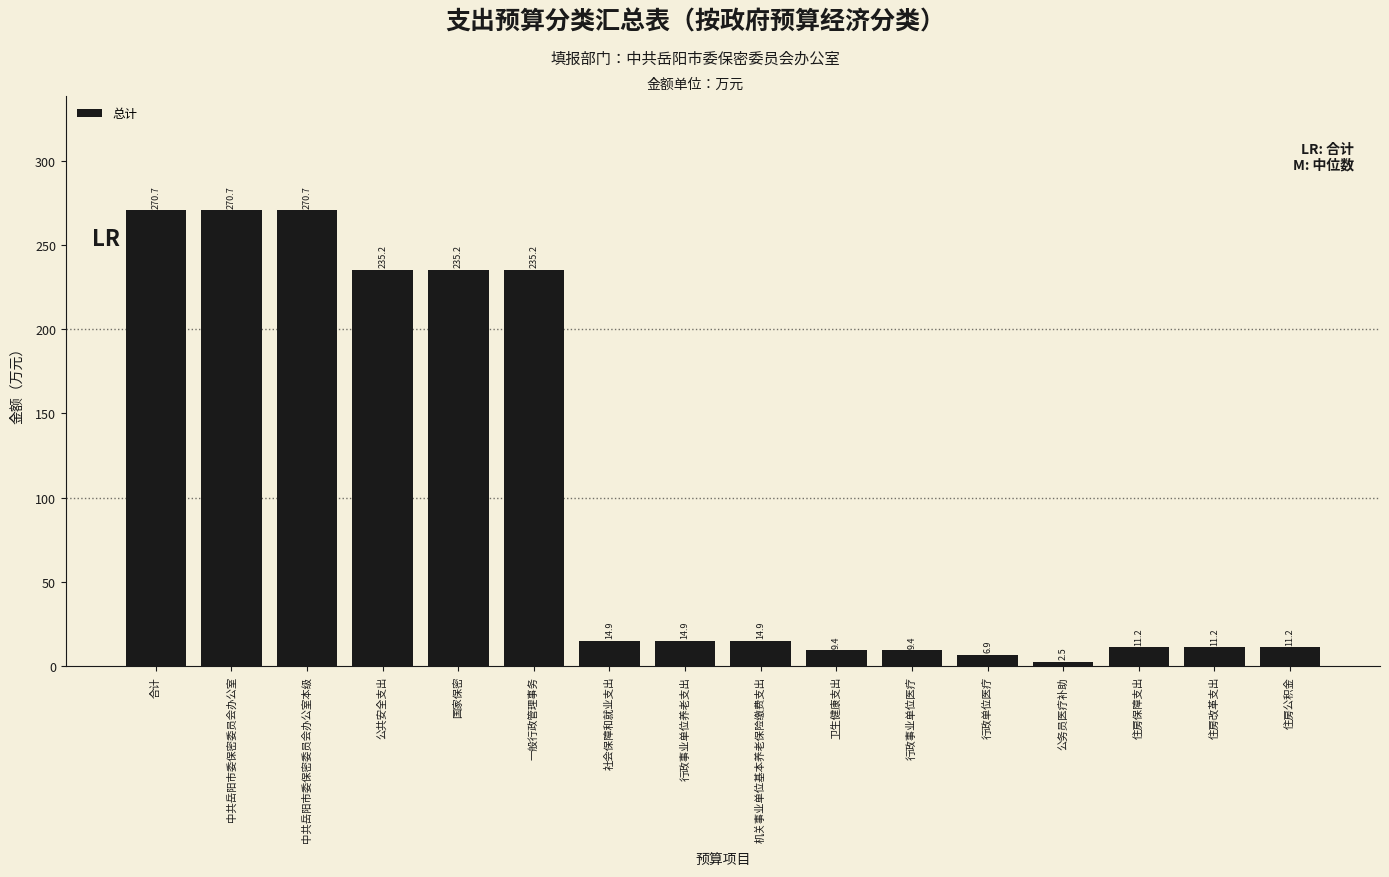

Reading left to right, extract all data points from this chart.

270.7	270.7	270.7	235.2	235.2	235.2	14.9	14.9	14.9	9.4	9.4	6.9	2.5	11.2	11.2	11.2